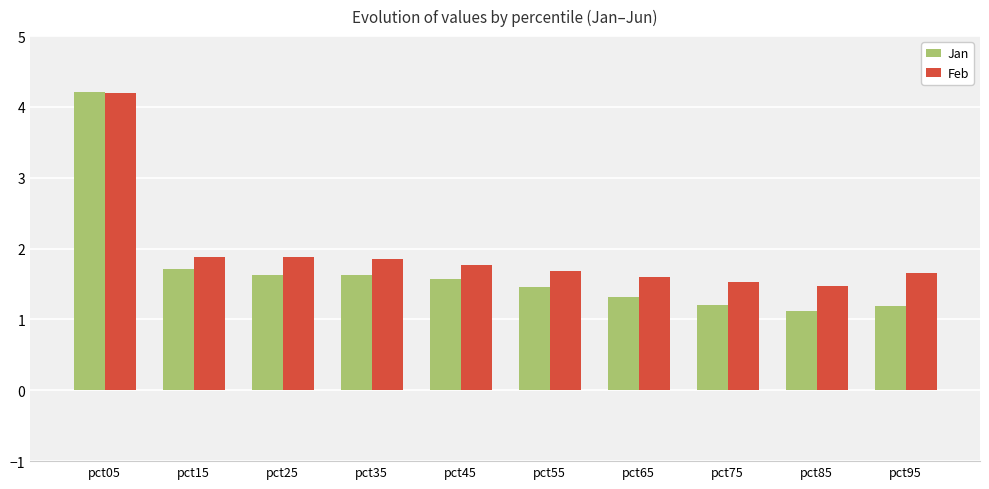

What are all the series names shown in the legend?

Jan, Feb